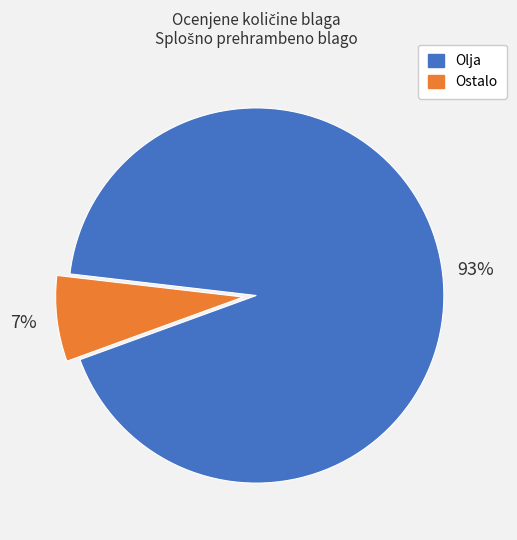

What is the largest slice in the pie chart?

Olja